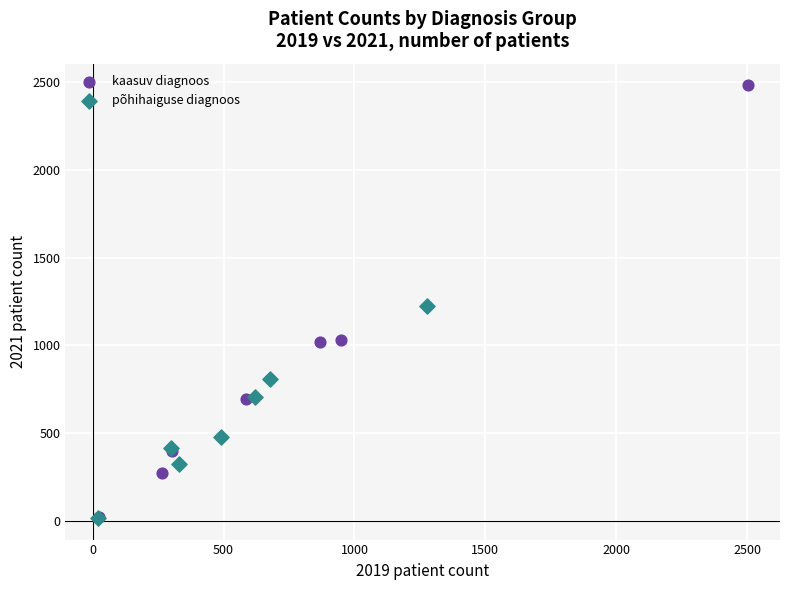

Which series reaches the maximum Y coordinate?

kaasuv diagnoos